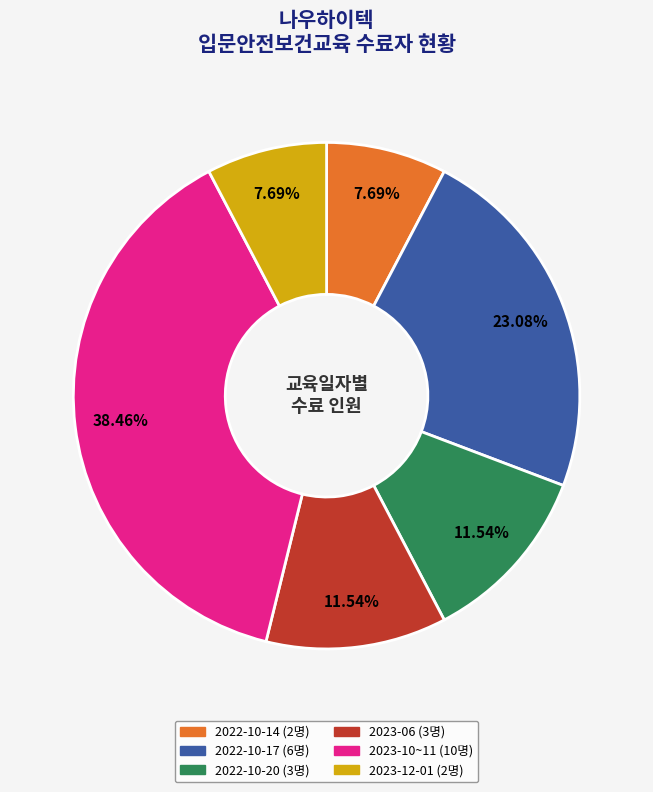

Is there any slice that represents more than half of the pie?

No